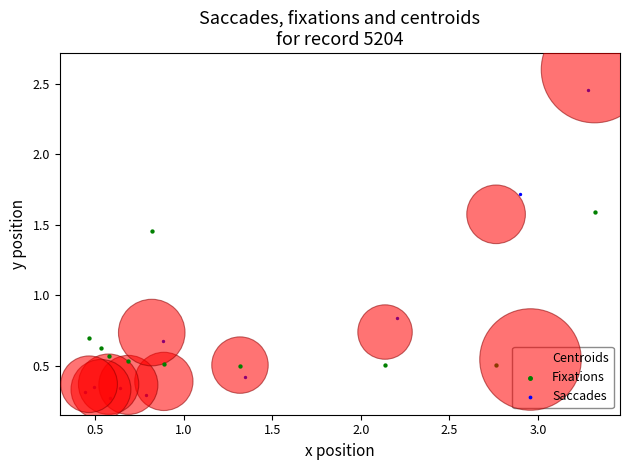

Which series has the widest spread of Y values?

Centroids